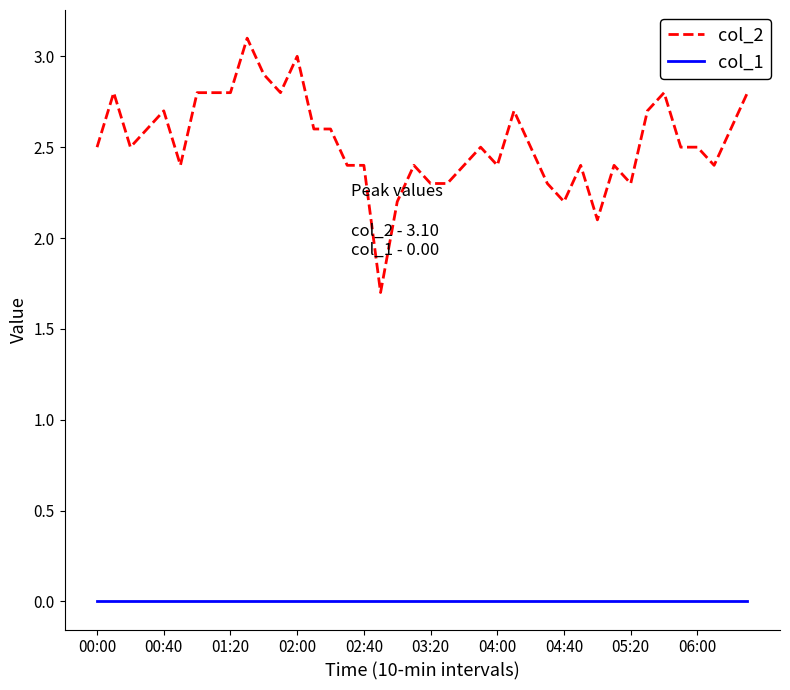

True or false: col_1 and col_2 cross at least once.

False